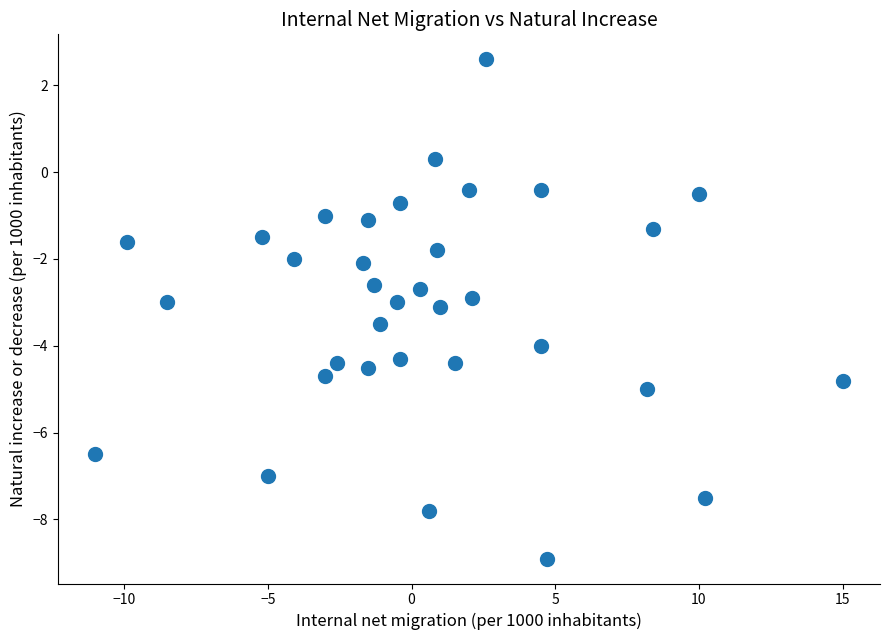

What is the range of Y values (max minus min)?

11.5